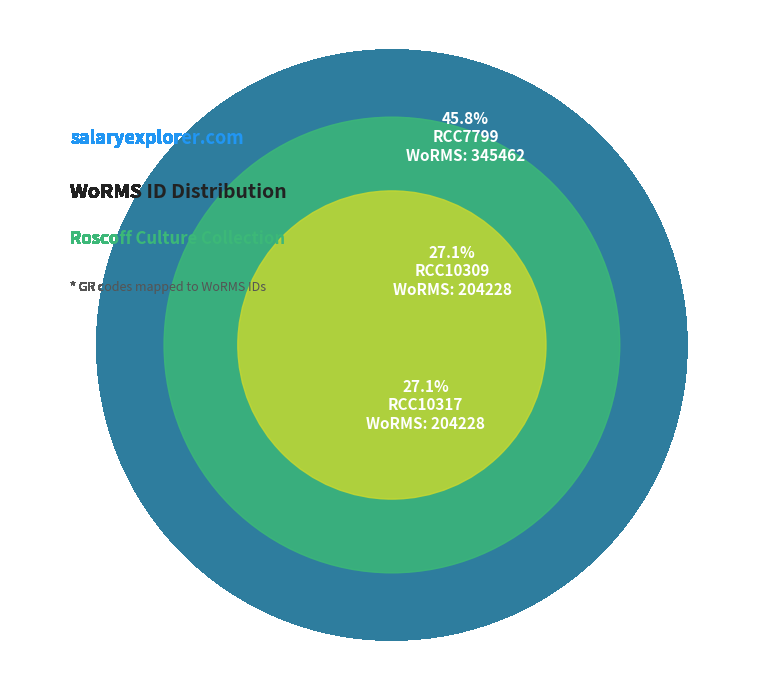

Is it true that RCC10317 is 27% of the pie?

True